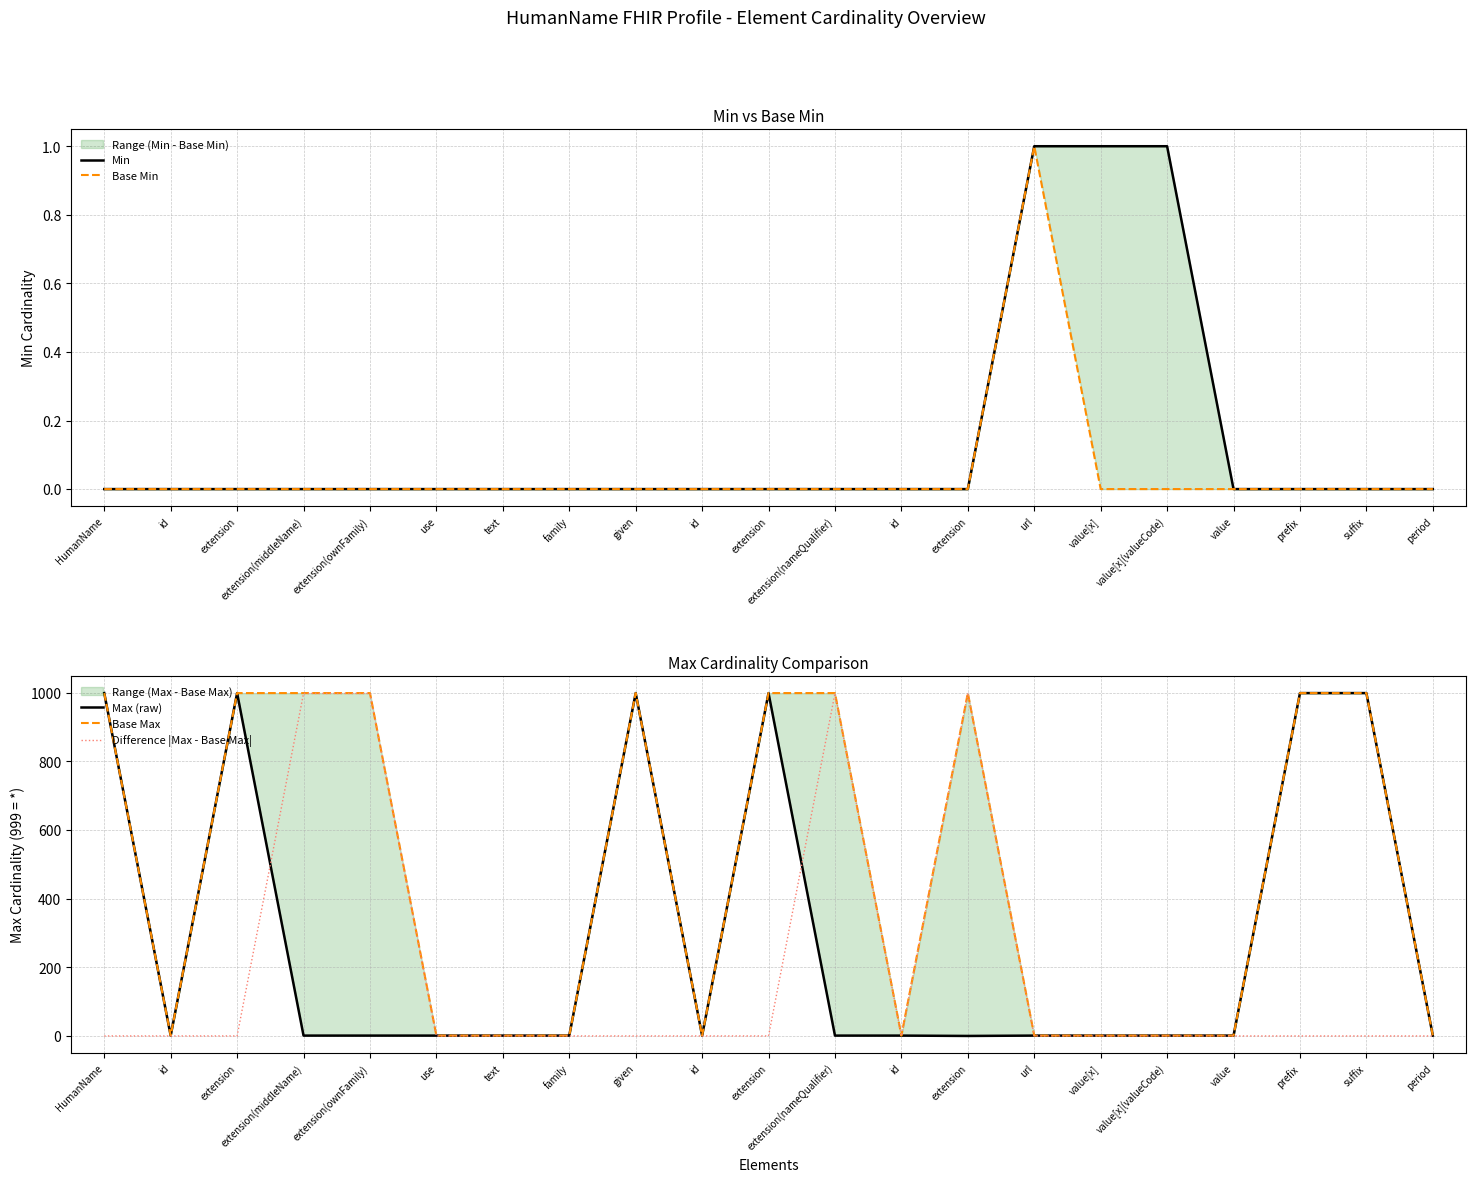

Reading left to right, list all the values displayed in this chart.

Min: 0	0	0	0	0	0	0	0	0	0	0	0	0	0	1	1	1	0	0	0	0
Base Min: 0	0	0	0	0	0	0	0	0	0	0	0	0	0	1	0	0	0	0	0	0
Max (raw): 999	1	999	1	1	1	1	1	999	1	999	1	1	0	1	1	1	1	999	999	1
Base Max: 999	1	999	999	999	1	1	1	999	1	999	999	1	999	1	1	1	1	999	999	1
Difference |Max - Base Max|: 0	0	0	998	998	0	0	0	0	0	0	998	0	999	0	0	0	0	0	0	0